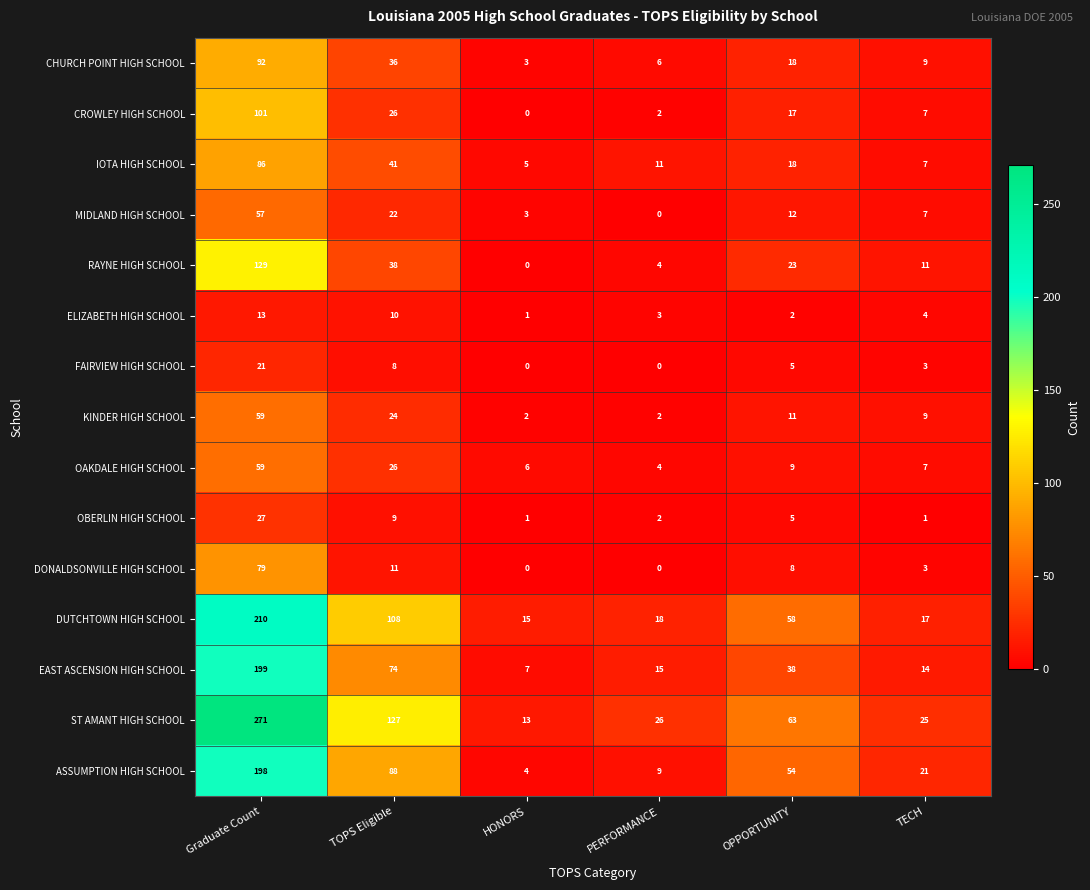

What is the total value across all series at Graduate Count?

1601